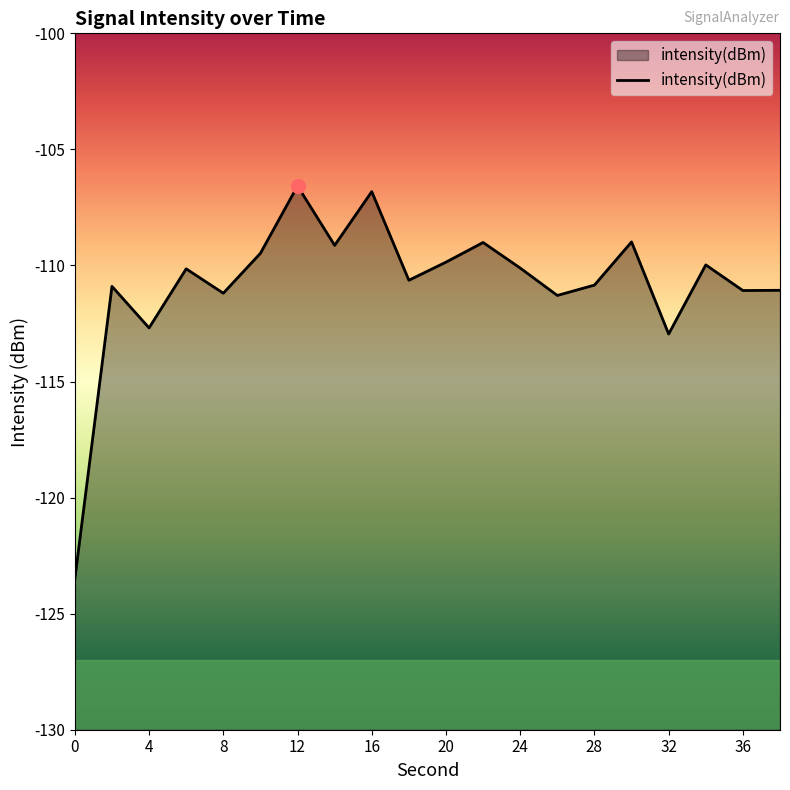

How many values are below -110?

12